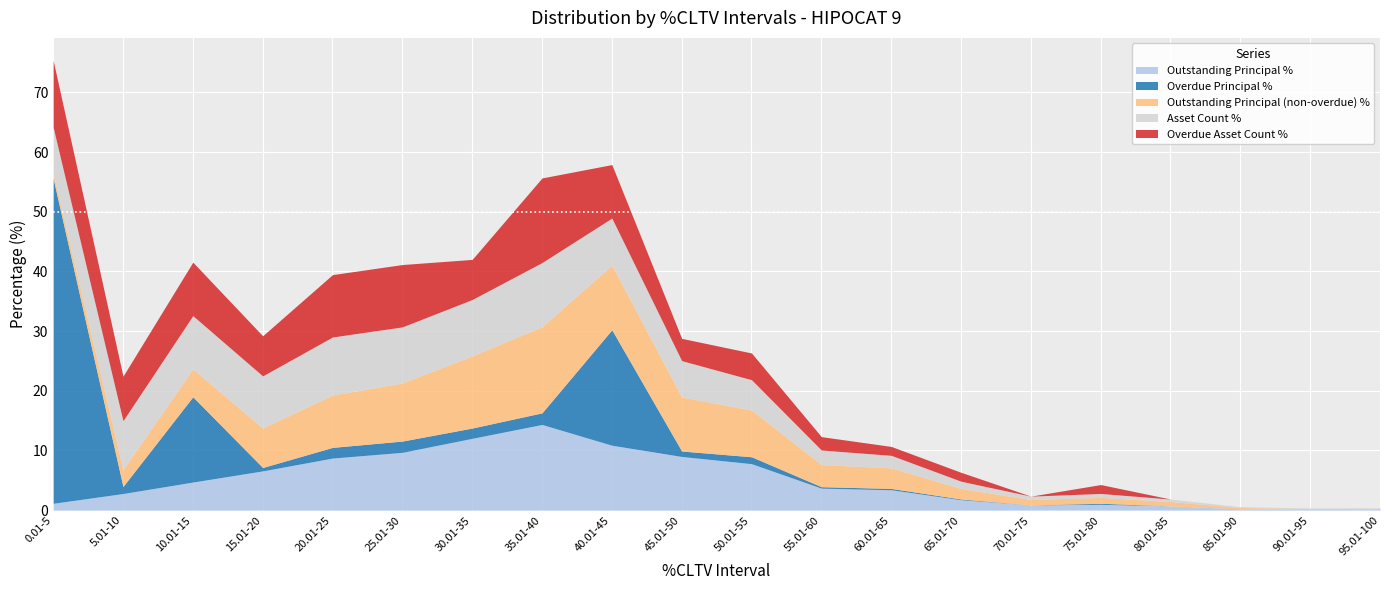

Reading right to left, extract all data points from this chart.

Outstanding Principal %: 95.01-100=0.2	90.01-95=0.1	85.01-90=0.2	80.01-85=0.7	75.01-80=1.0	70.01-75=0.9	65.01-70=1.8	60.01-65=3.4	55.01-60=3.7	50.01-55=7.8	45.01-50=9.0	40.01-45=10.9	35.01-40=14.4	30.01-35=12.0	25.01-30=9.7	20.01-25=8.7	15.01-20=6.6	10.01-15=4.7	5.01-10=2.8	0.01-5=1.1
Overdue Principal %: 95.01-100=0.0	90.01-95=0.0	85.01-90=0.0	80.01-85=0.0	75.01-80=0.2	70.01-75=0.0	65.01-70=0.1	60.01-65=0.2	55.01-60=0.2	50.01-55=1.2	45.01-50=0.9	40.01-45=19.4	35.01-40=1.9	30.01-35=1.7	25.01-30=1.9	20.01-25=1.8	15.01-20=0.6	10.01-15=14.3	5.01-10=1.2	0.01-5=54.4
Outstanding Principal (non-overdue) %: 95.01-100=0.2	90.01-95=0.1	85.01-90=0.2	80.01-85=0.7	75.01-80=1.0	70.01-75=0.9	65.01-70=1.8	60.01-65=3.4	55.01-60=3.7	50.01-55=7.8	45.01-50=9.0	40.01-45=10.8	35.01-40=14.4	30.01-35=12.1	25.01-30=9.7	20.01-25=8.8	15.01-20=6.6	10.01-15=4.7	5.01-10=2.8	0.01-5=0.9
Asset Count %: 95.01-100=0.1	90.01-95=0.1	85.01-90=0.1	80.01-85=0.4	75.01-80=0.7	70.01-75=0.6	65.01-70=1.2	60.01-65=2.1	55.01-60=2.4	50.01-55=5.1	45.01-50=6.1	40.01-45=7.9	35.01-40=10.8	30.01-35=9.4	25.01-30=9.4	20.01-25=9.7	15.01-20=8.7	10.01-15=8.9	5.01-10=8.2	0.01-5=7.7
Overdue Asset Count %: 95.01-100=0.0	90.01-95=0.0	85.01-90=0.0	80.01-85=0.0	75.01-80=1.5	70.01-75=0.0	65.01-70=1.5	60.01-65=1.5	55.01-60=2.2	50.01-55=4.5	45.01-50=3.7	40.01-45=9.0	35.01-40=14.2	30.01-35=6.7	25.01-30=10.4	20.01-25=10.4	15.01-20=6.7	10.01-15=9.0	5.01-10=7.5	0.01-5=11.2